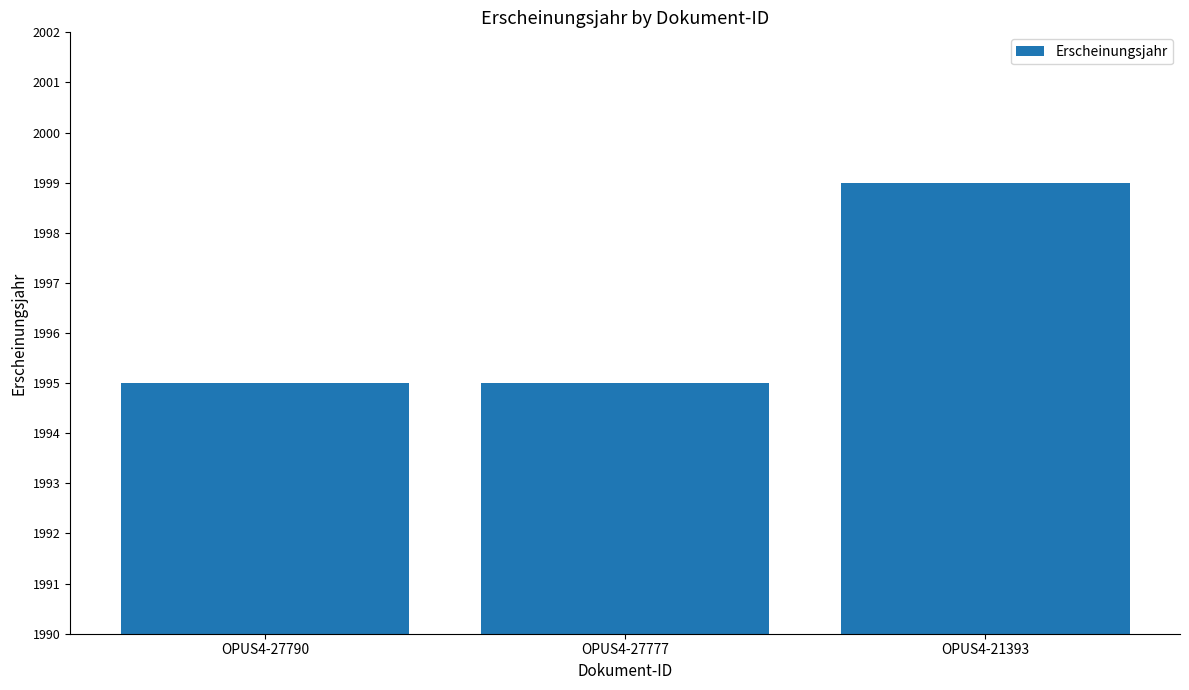

Reading left to right, extract all data points from this chart.

OPUS4-27790=1995	OPUS4-27777=1995	OPUS4-21393=1999